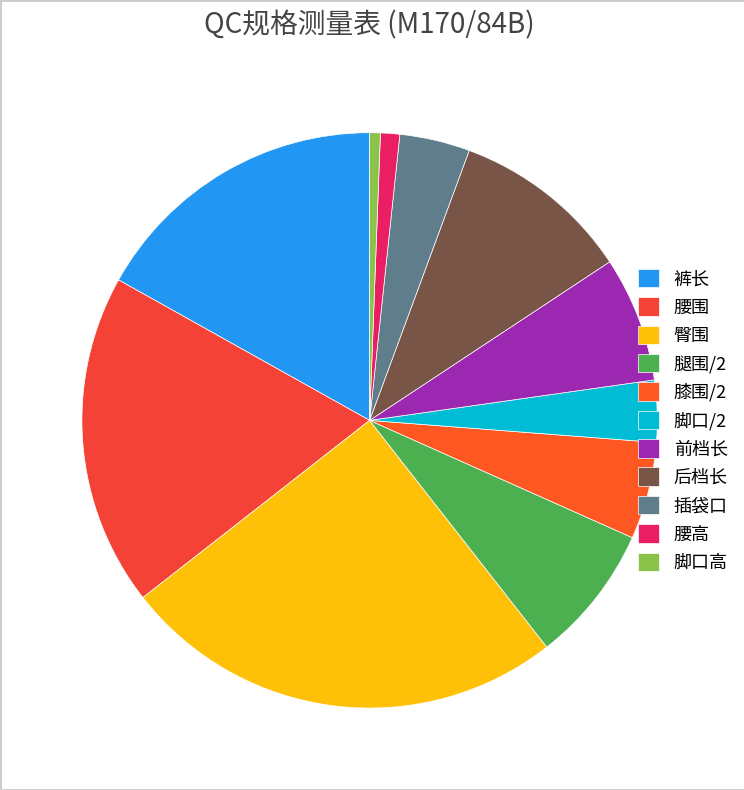

How many slices are in this pie chart?

11